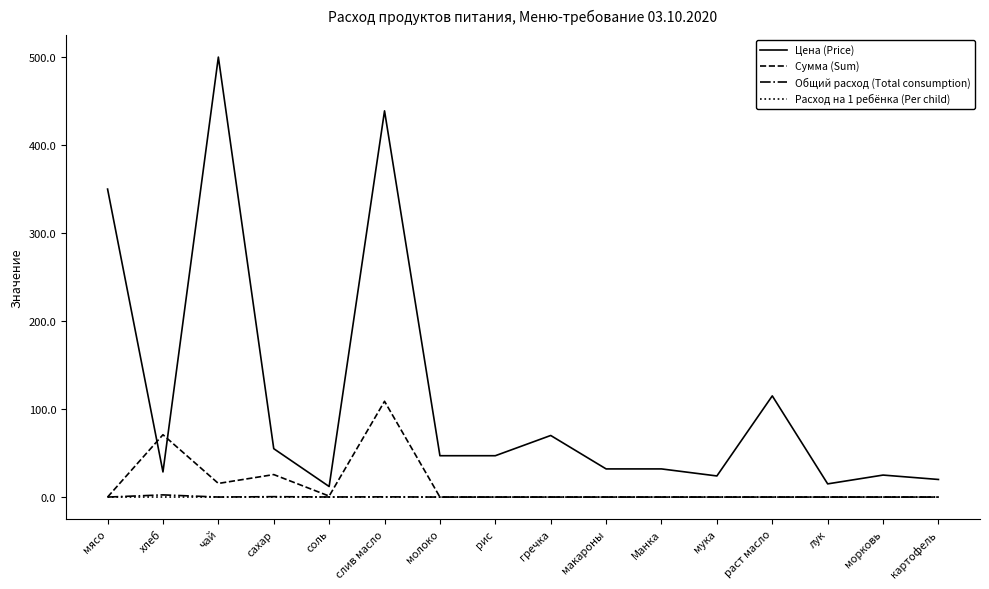

How many series are shown in this chart?

4